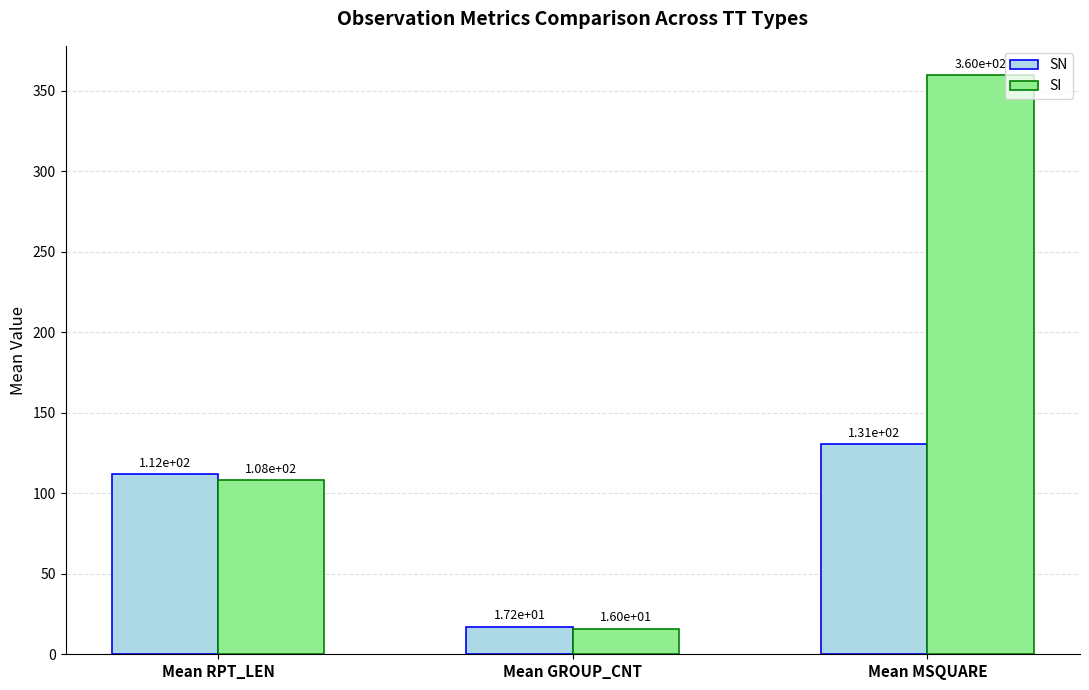

What is the maximum value for SN?

130.8